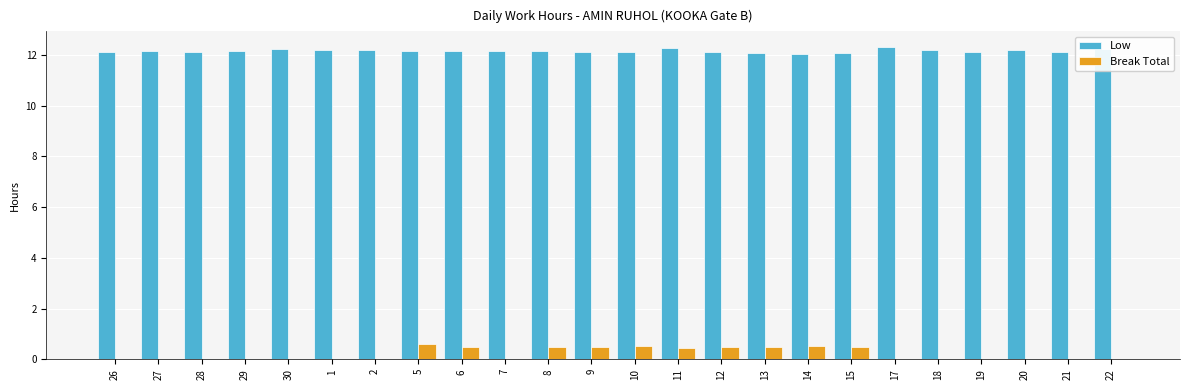

The Low series shows 12.2 at 8. True or false?

True